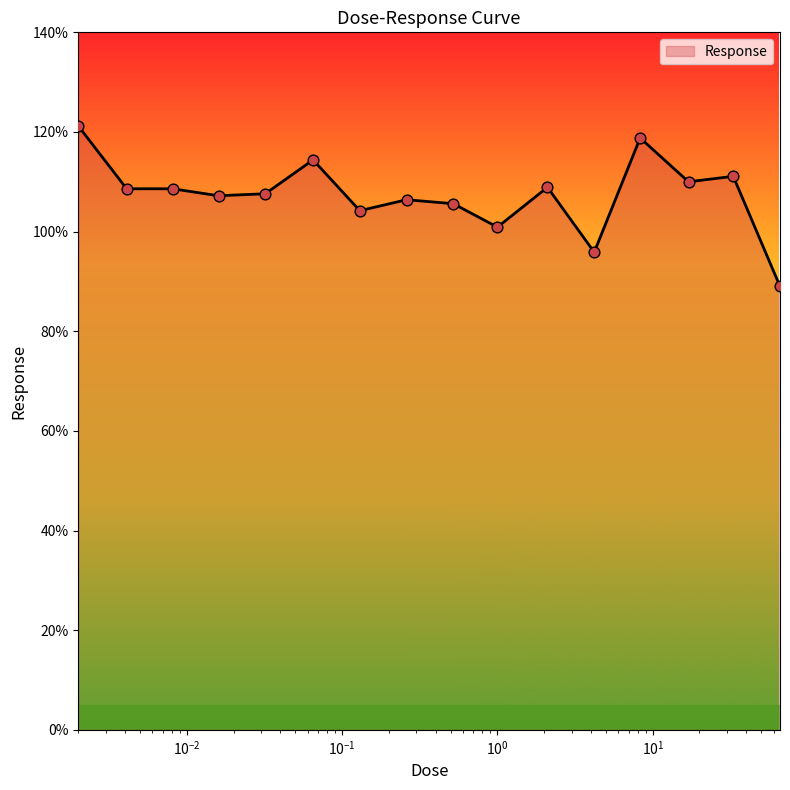

What is the smallest value displayed?

89.0